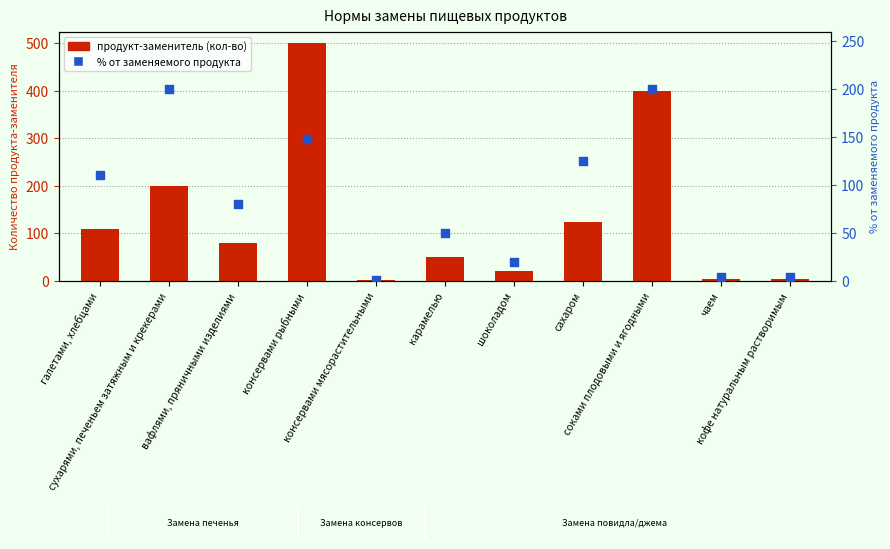

Which series reaches the maximum Y coordinate?

продукт-заменитель (кол-во)